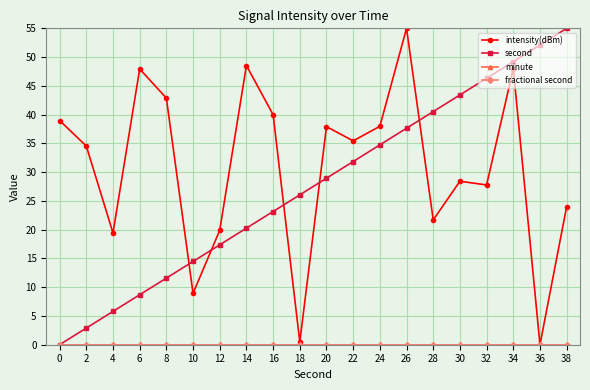

True or false: minute and fractional second intersect in this chart.

False